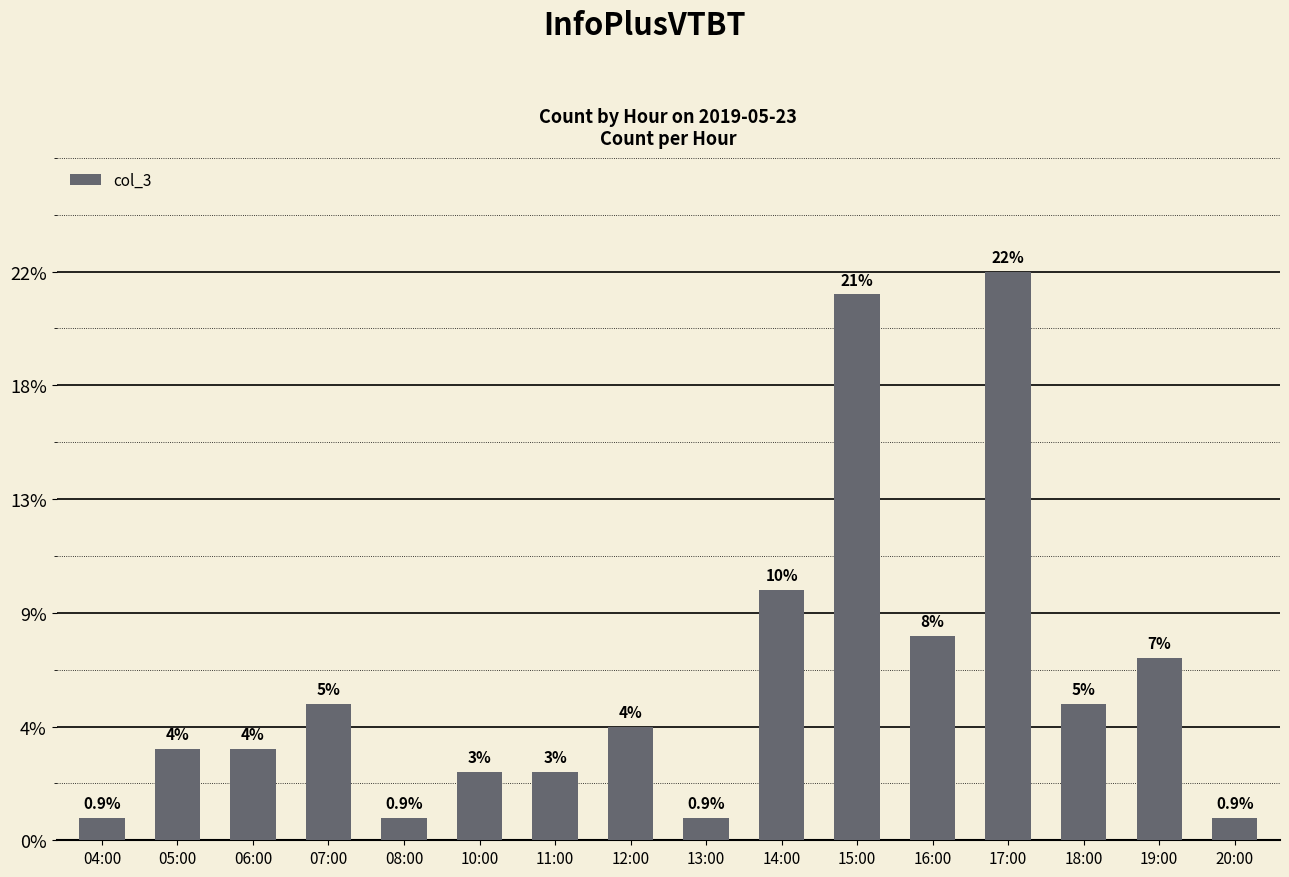

Reading right to left, transcribe all the data shown in this chart.

1	8	6	25	9	24	11	1	5	3	3	1	6	4	4	1